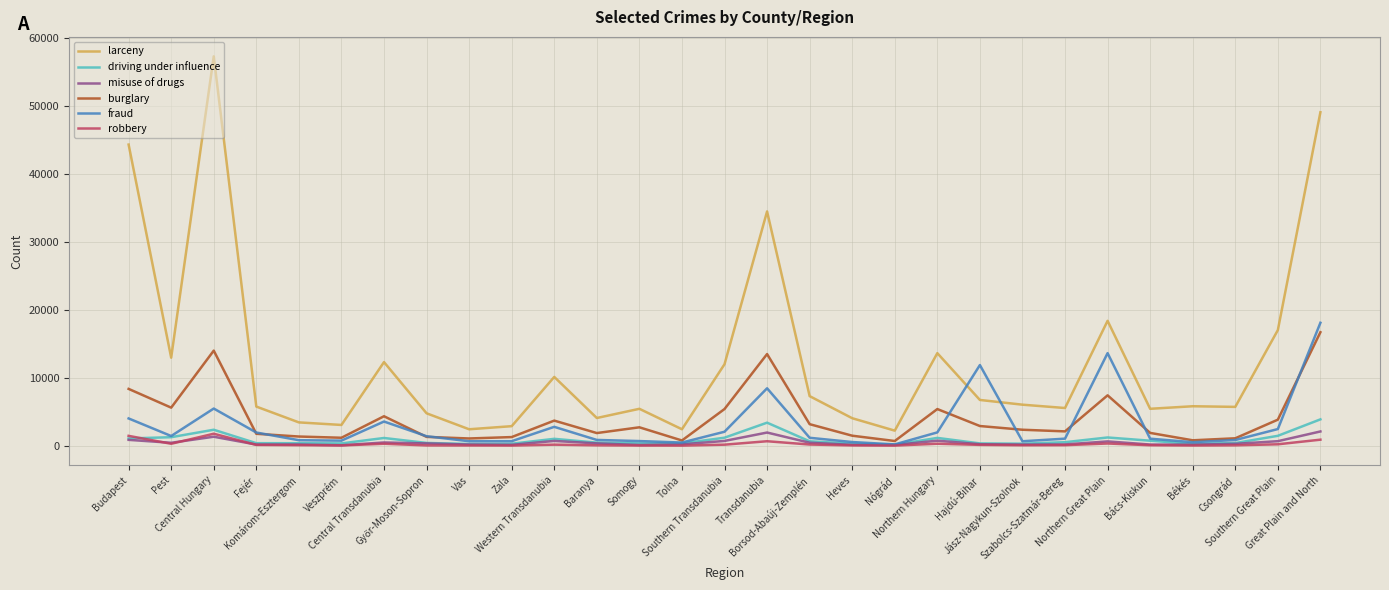

What is the maximum value for misuse of drugs?

2126